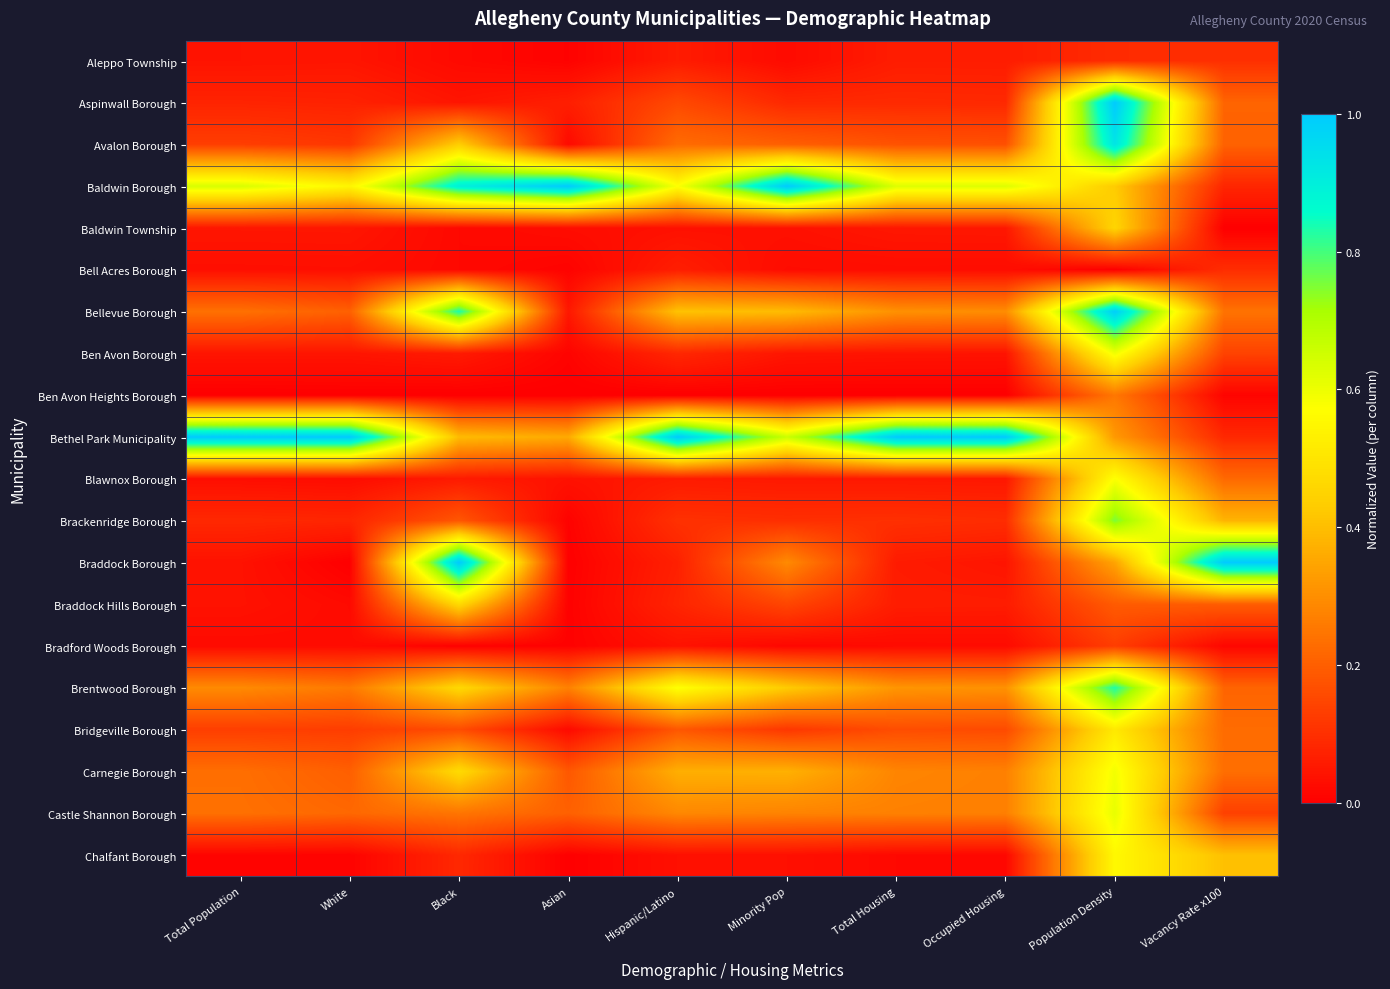

Which series has the largest range (max minus min)?

Braddock Borough